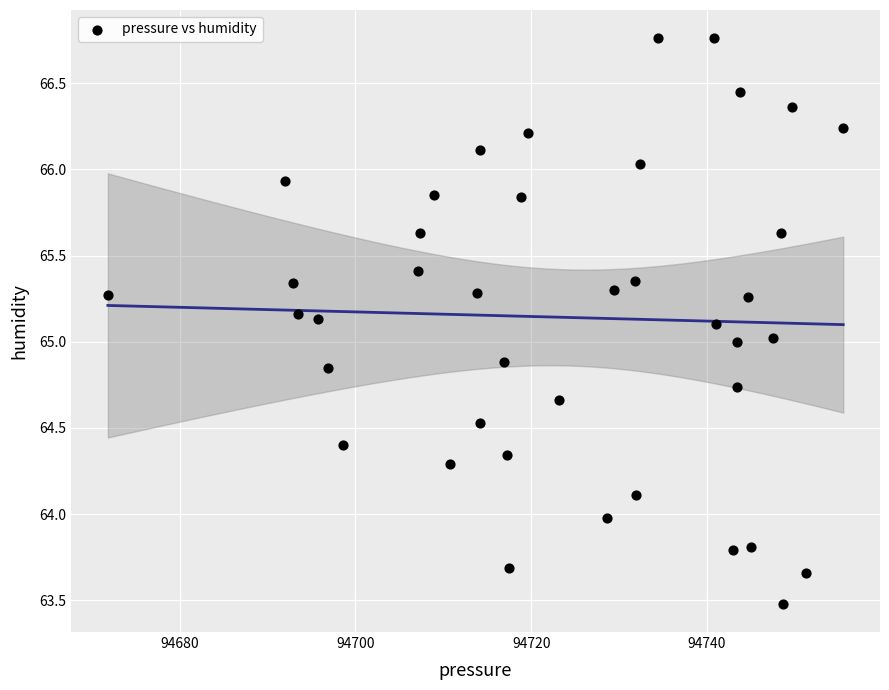

What is the range of X values (max minus min)?

83.7